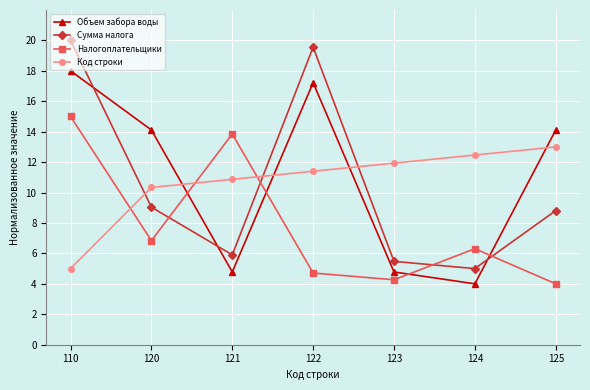

At 122, list the series in order from largest to smallest.

Сумма налога, Объем забора воды, Код строки, Налогоплательщики